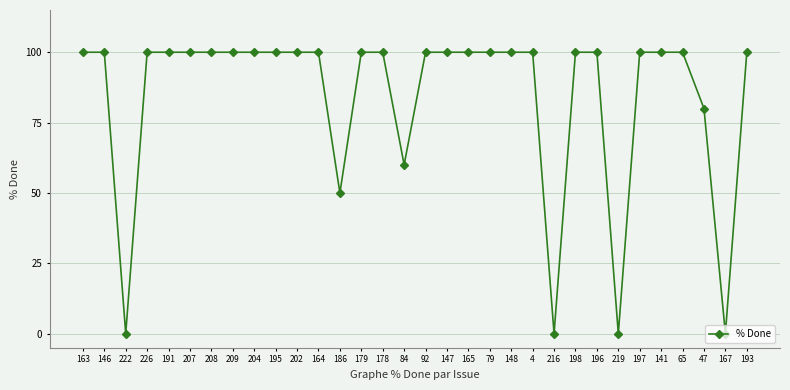

What is the greatest value displayed?

100